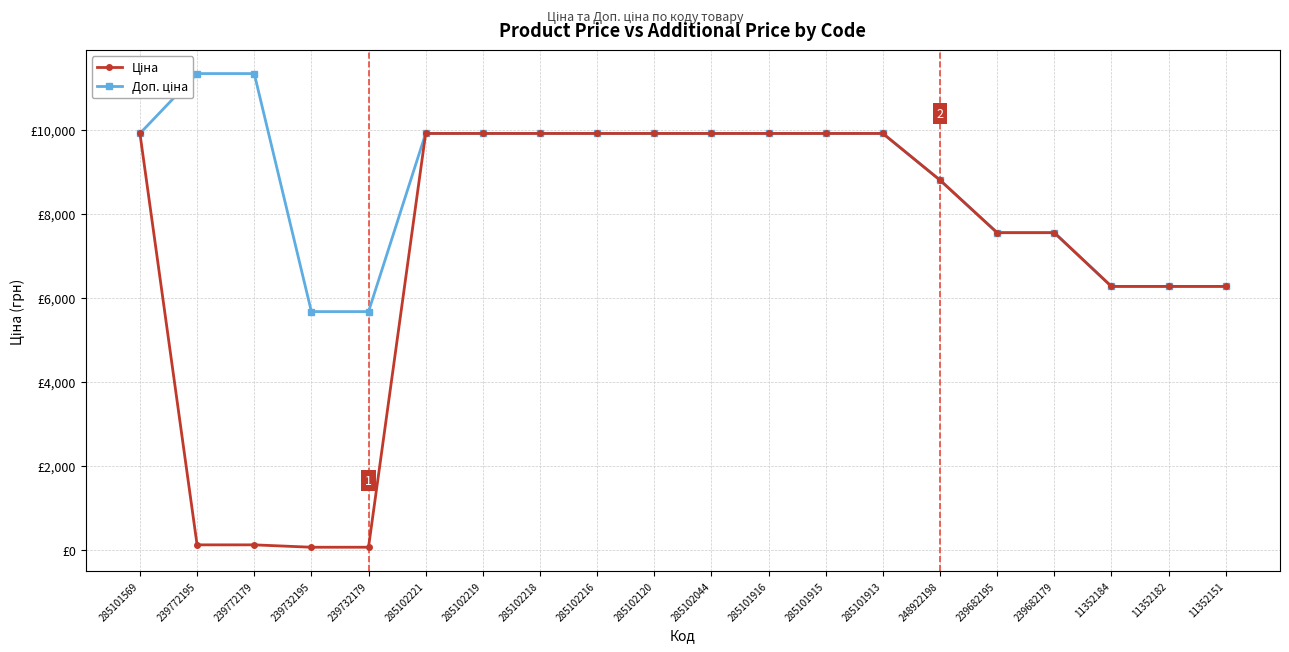

What is the value of the Ціна point at the 14th from the left?

9908.5